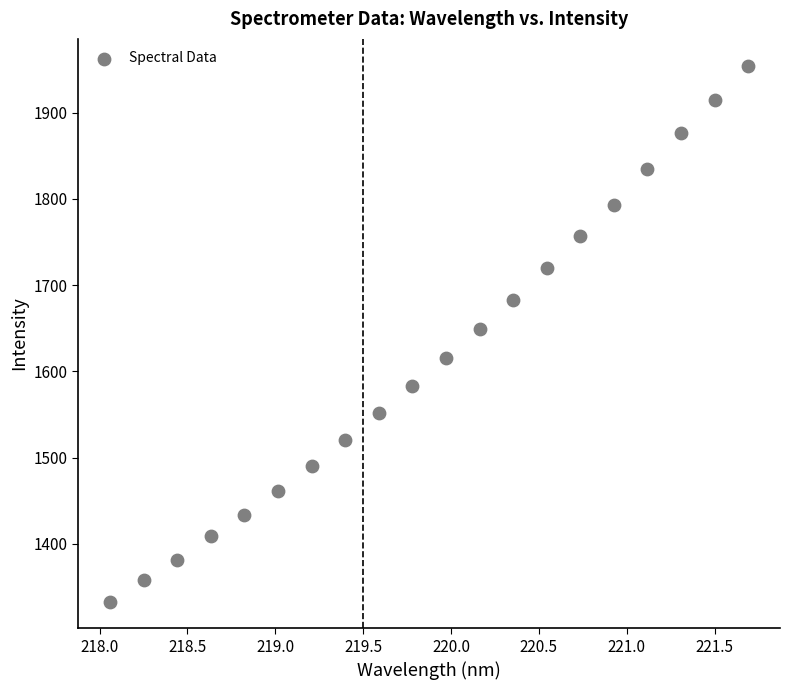

What is the range of X values (max minus min)?

3.6